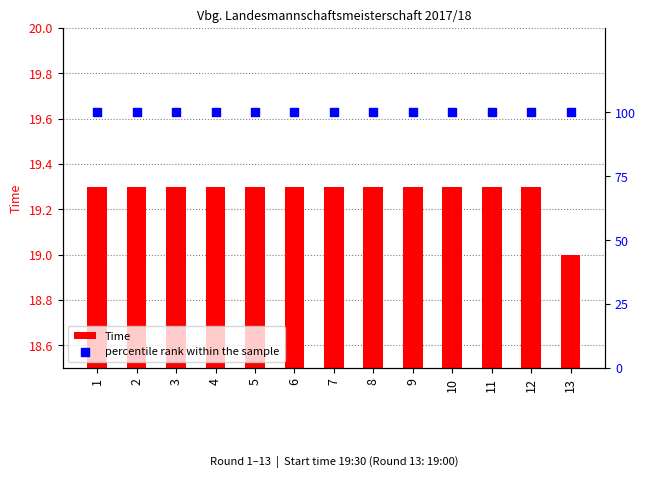

Which series has the largest total across all categories?

percentile rank within the sample